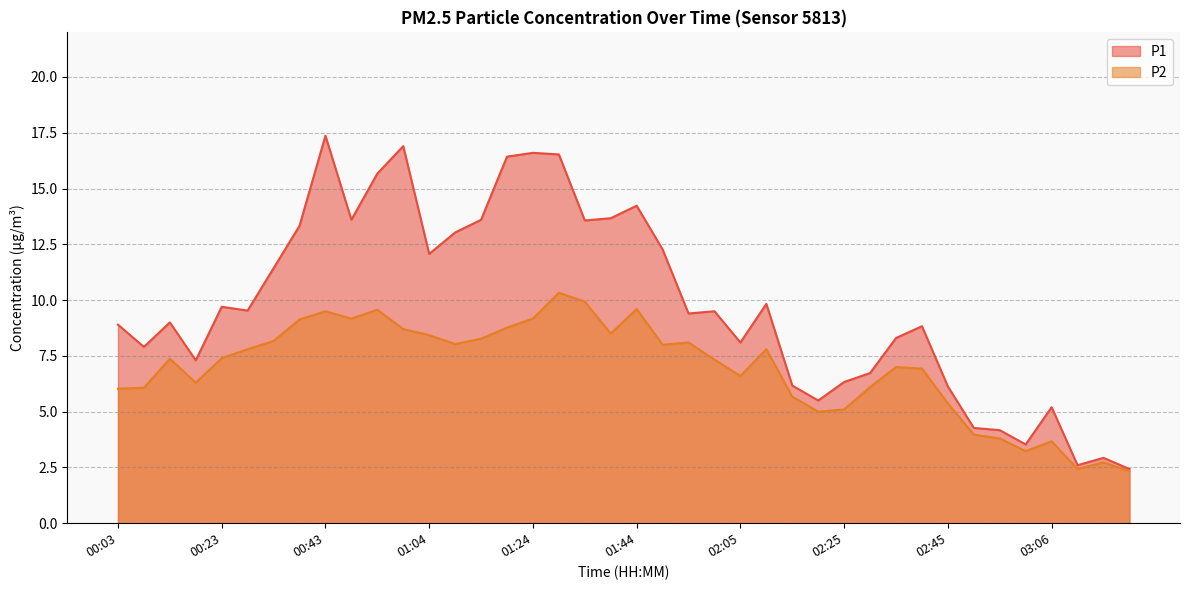

Reading right to left, transcribe all the data shown in this chart.

P1: 2.4	2.9	2.6	5.2	3.5	4.2	4.3	6.1	8.8	8.3	6.7	6.3	5.5	6.2	9.8	8.1	9.5	9.4	12.3	14.2	13.7	13.6	16.5	16.6	16.4	13.6	13.0	12.1	16.9	15.7	13.6	17.4	13.3	11.4	9.5	9.7	7.3	9.0	7.9	8.9
P2: 2.3	2.7	2.4	3.7	3.2	3.8	4.0	5.4	6.9	7.0	6.1	5.1	5.0	5.7	7.8	6.6	7.3	8.1	8.0	9.6	8.5	9.9	10.3	9.2	8.8	8.3	8.0	8.4	8.7	9.6	9.2	9.5	9.1	8.2	7.8	7.4	6.3	7.4	6.1	6.0